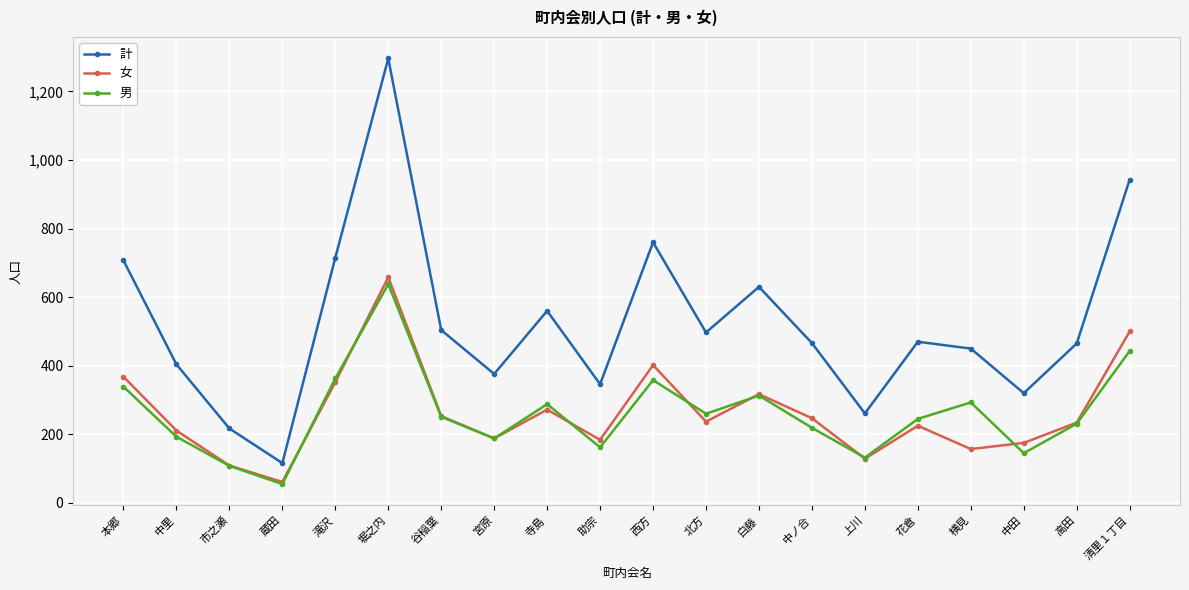

What is the difference between the maximum and minimum values in the 計 series?

1180